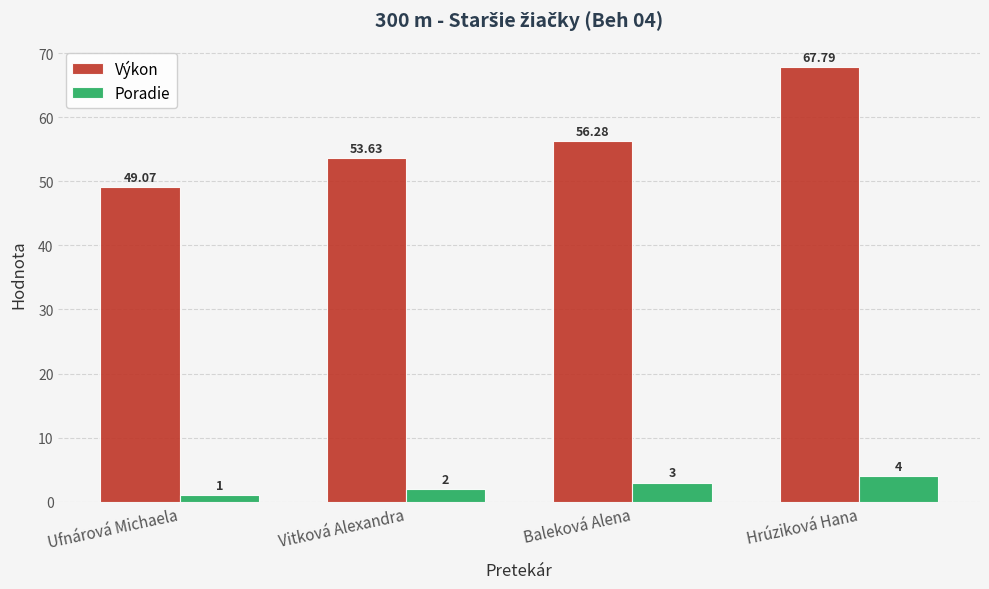

What is the average value of the Výkon series?

56.7